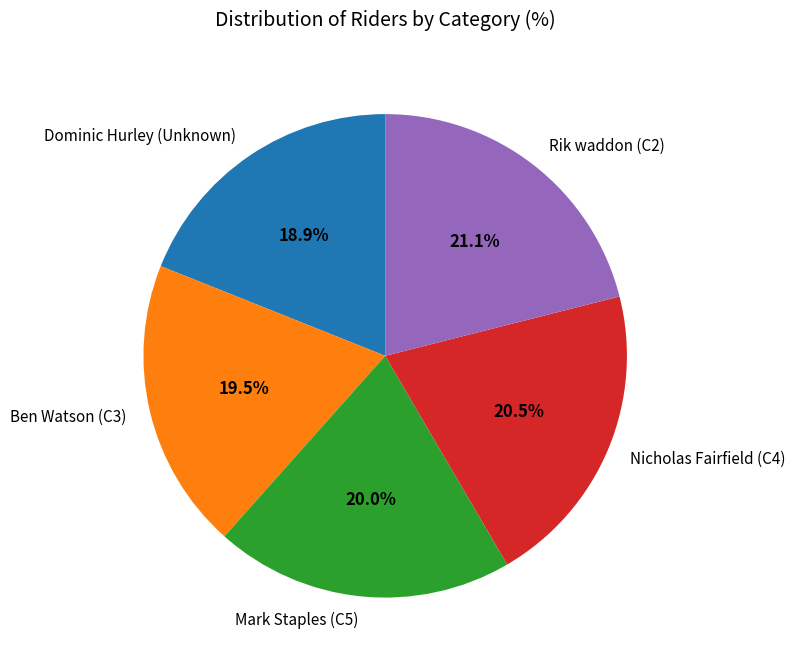

What percentage is the Mark Staples (C5) slice, to the nearest percent?

20%